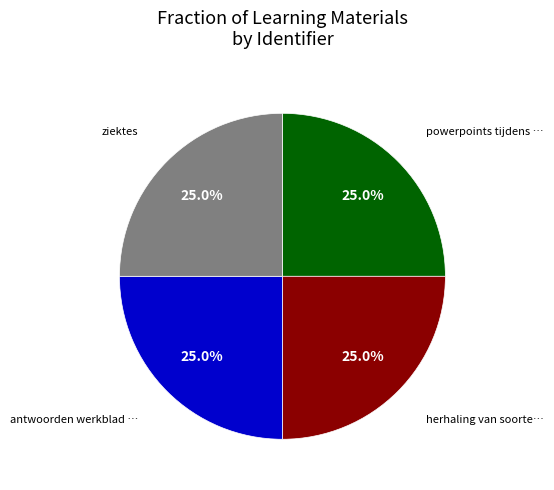

Is there any slice that represents more than half of the pie?

No